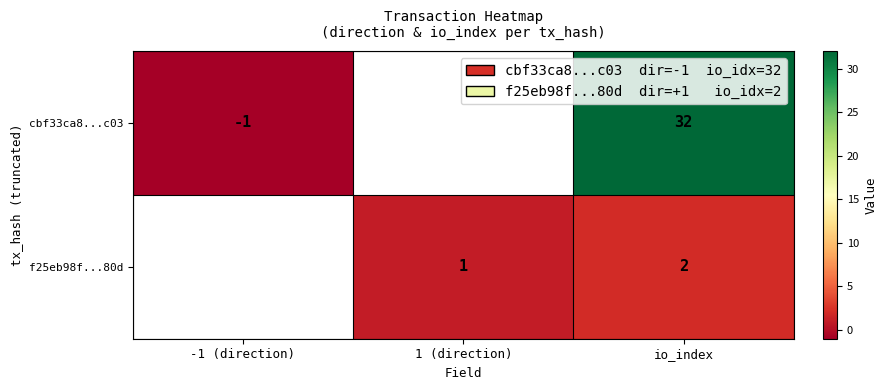

What is the spread (max minus min) of values at io_index?

30